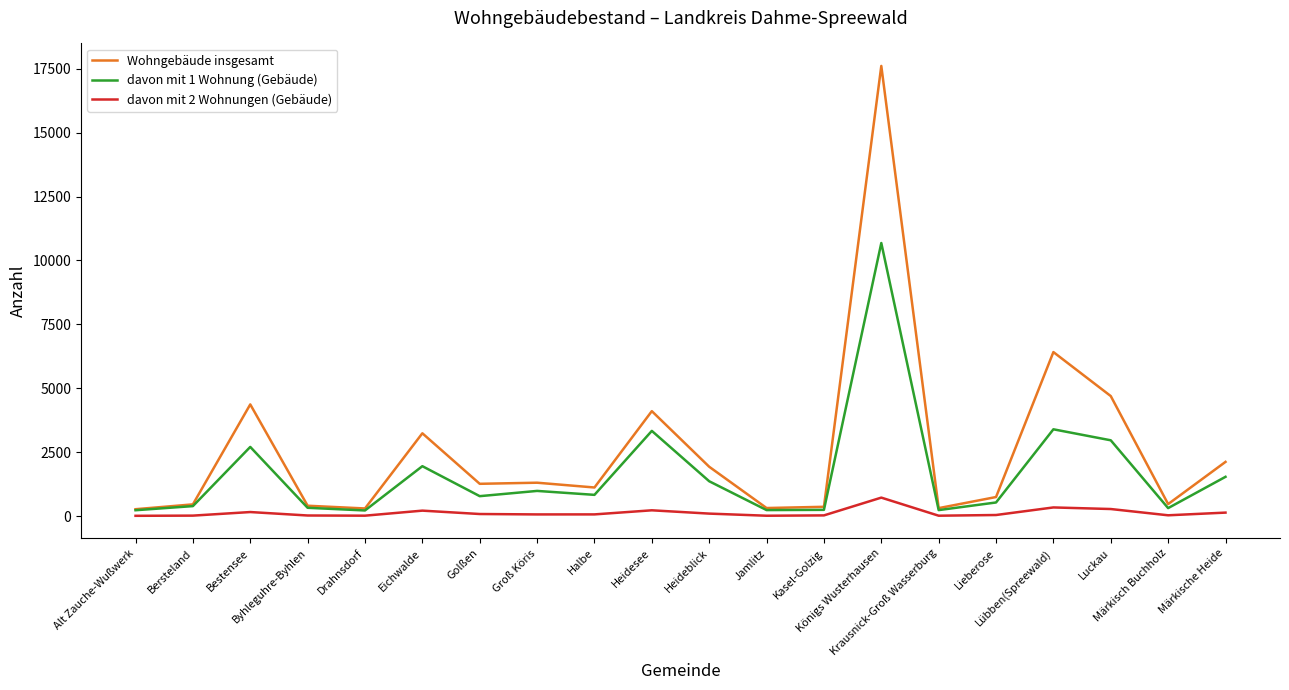

What are all the series names shown in the legend?

Wohngebäude insgesamt, davon mit 1 Wohnung (Gebäude), davon mit 2 Wohnungen (Gebäude)